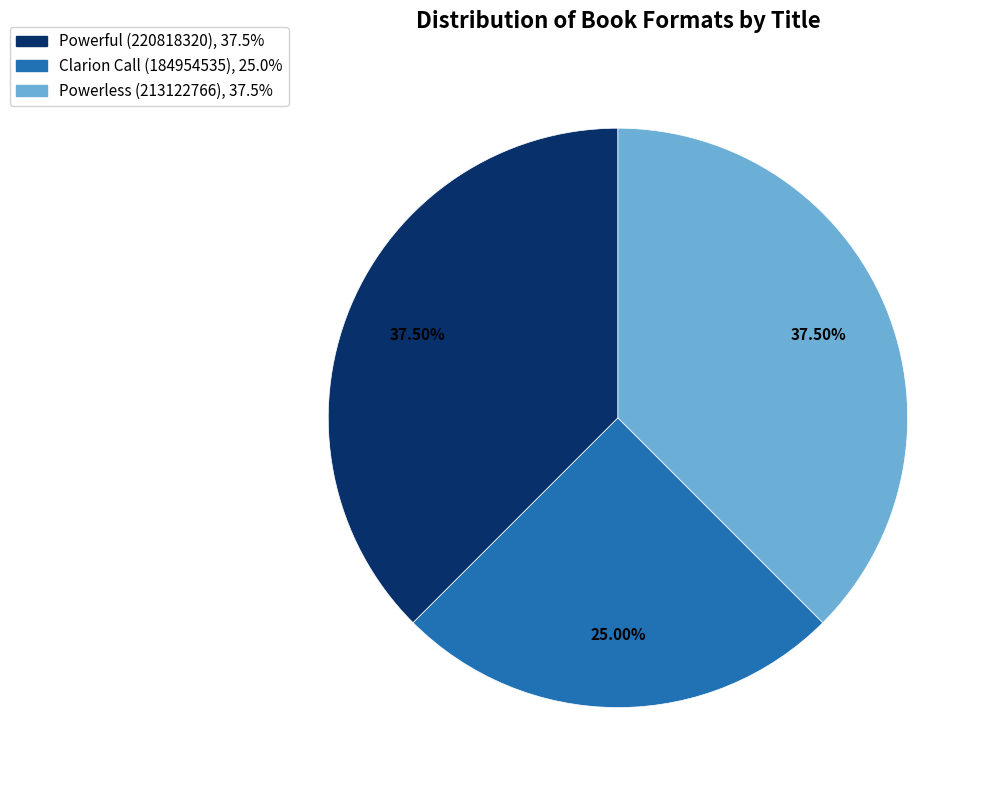

Approximately how many times larger is the value at Powerful (220818320) compared to Powerless (213122766)?

1.0